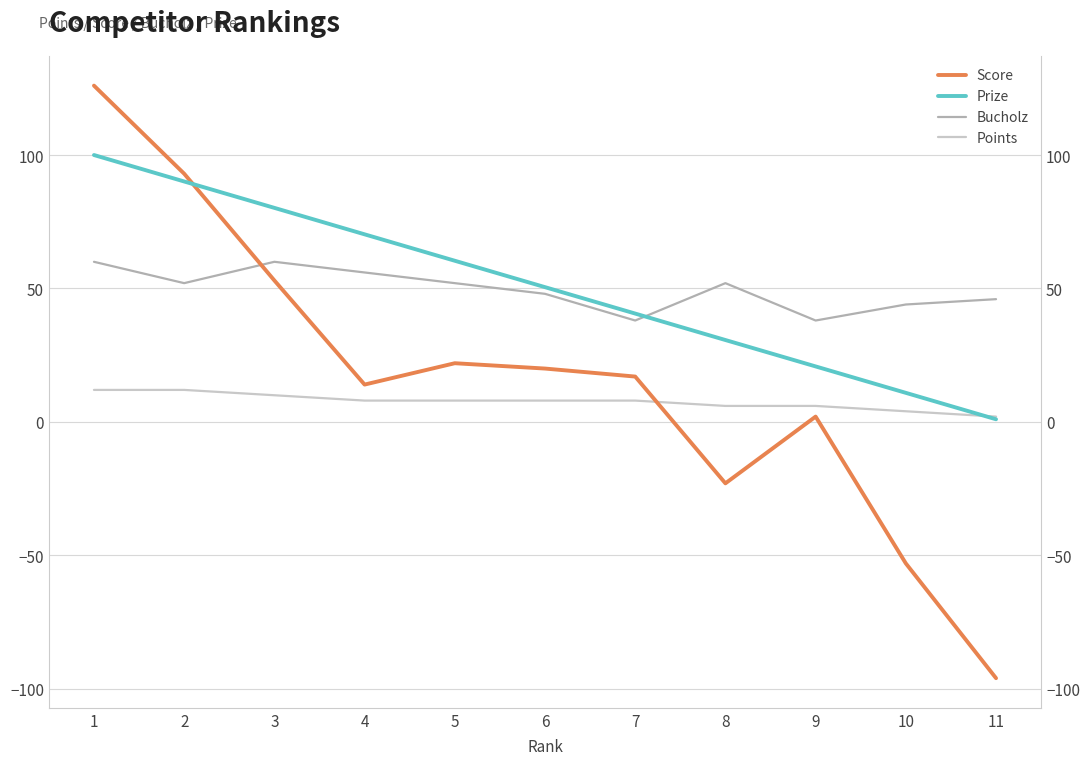

After their last crossing, which series has the higher values: Prize or Points?

Points